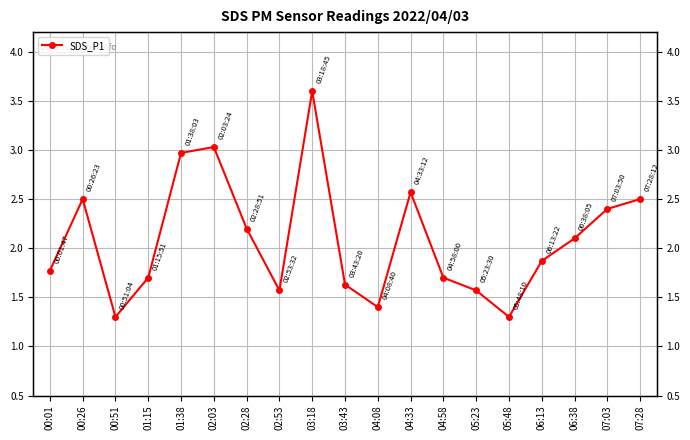

What is the ratio of the value at 00:51 to the value at 02:53?

0.8